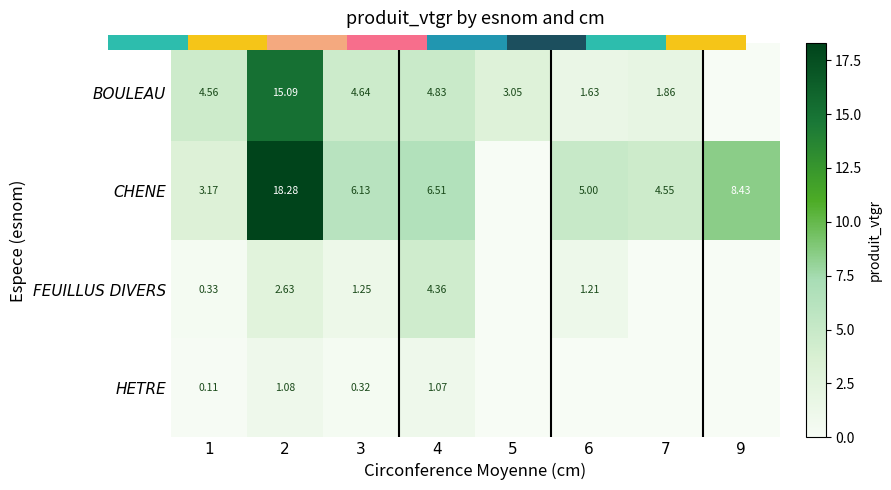

True or false: BOULEAU has a value of -9.3 at 9.

False